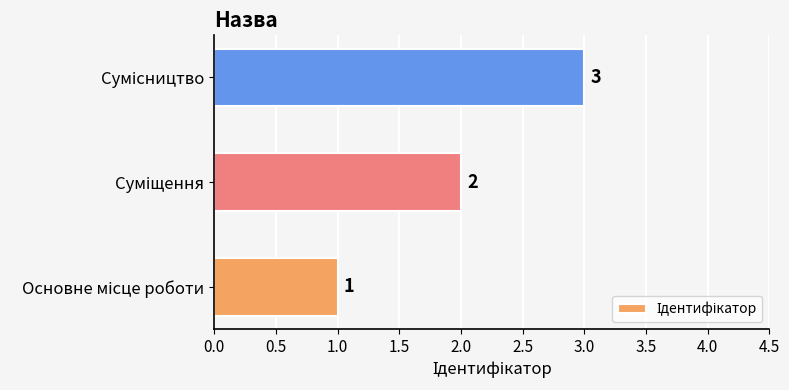

Count the values in the range 1 to 3.

3